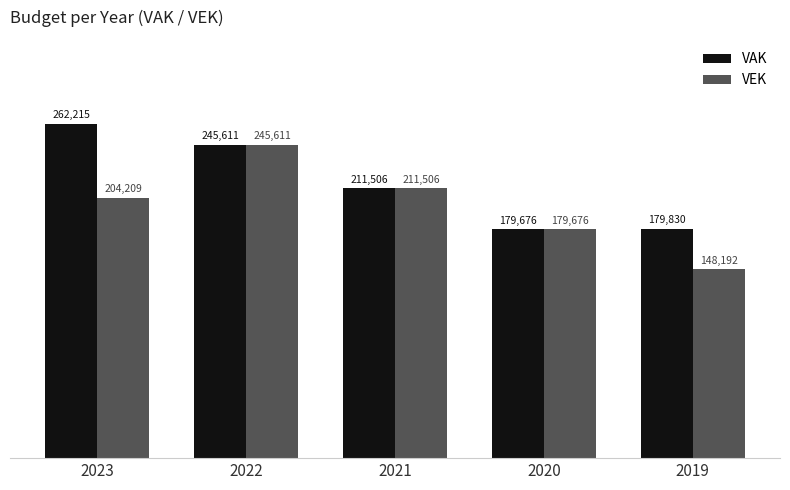

Where is VEK nearest to the value 196901?

2023